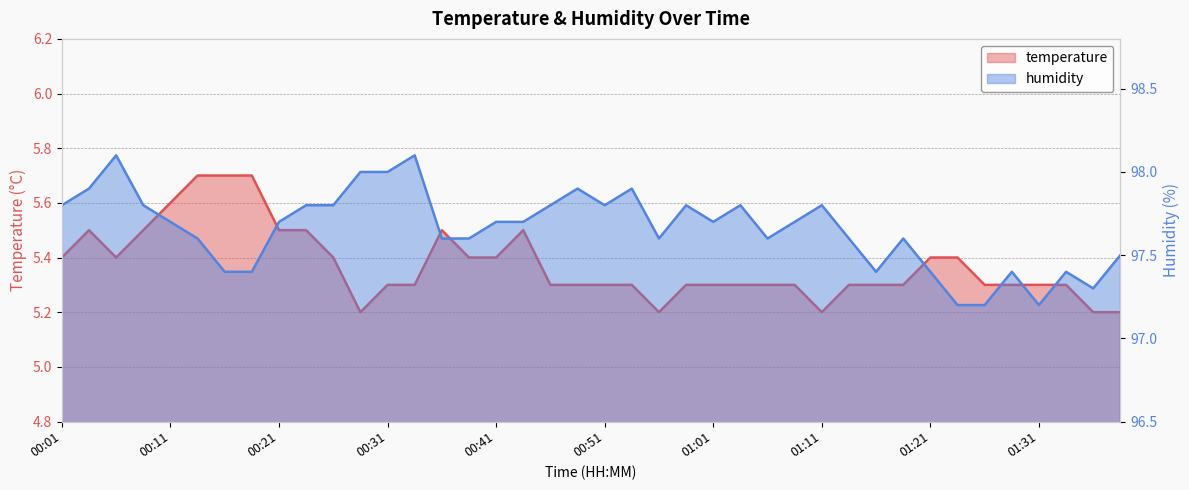

Count the number of categories in the chart.

40